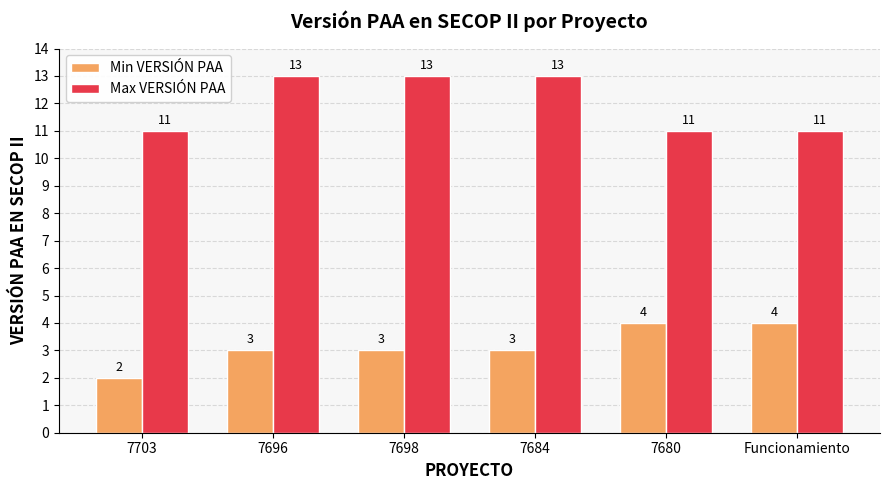

Count the Min VERSIÓN PAA values in the range 3 to 4.

5